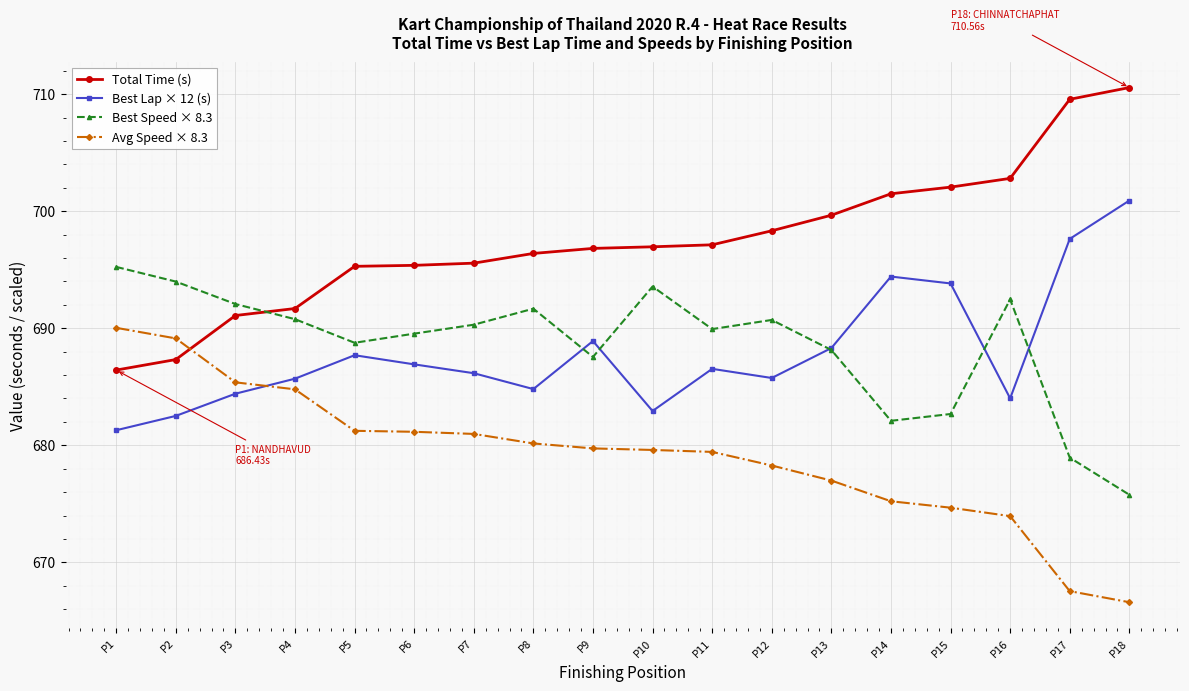

Is it true that Total Time (s) equals 702.1 at P15?

True